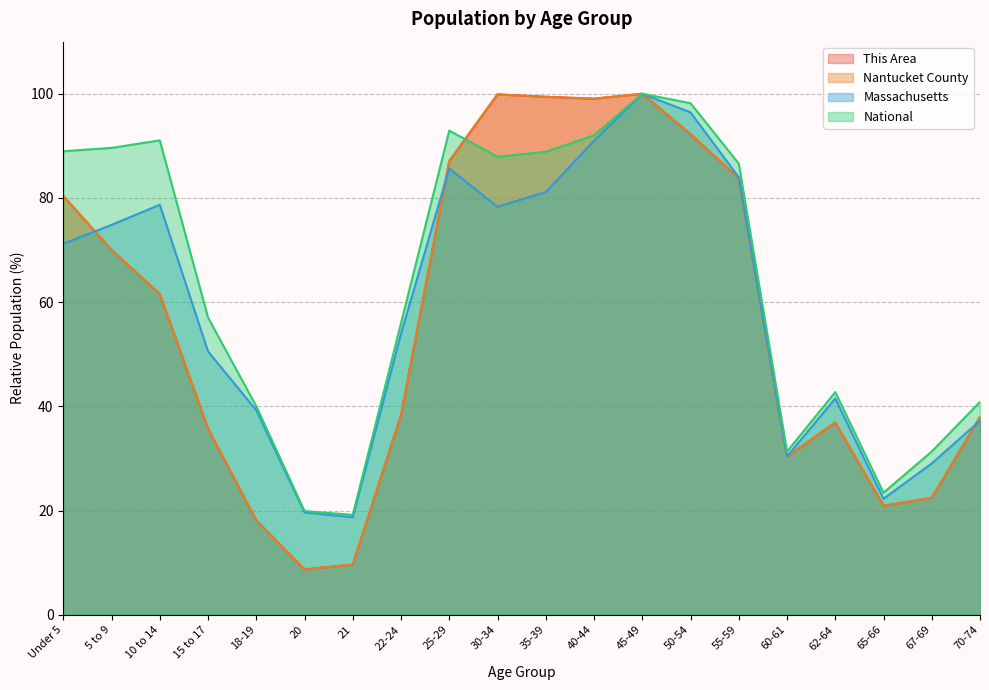

Is it true that Massachusetts equals 41.1 at 35-39?

False